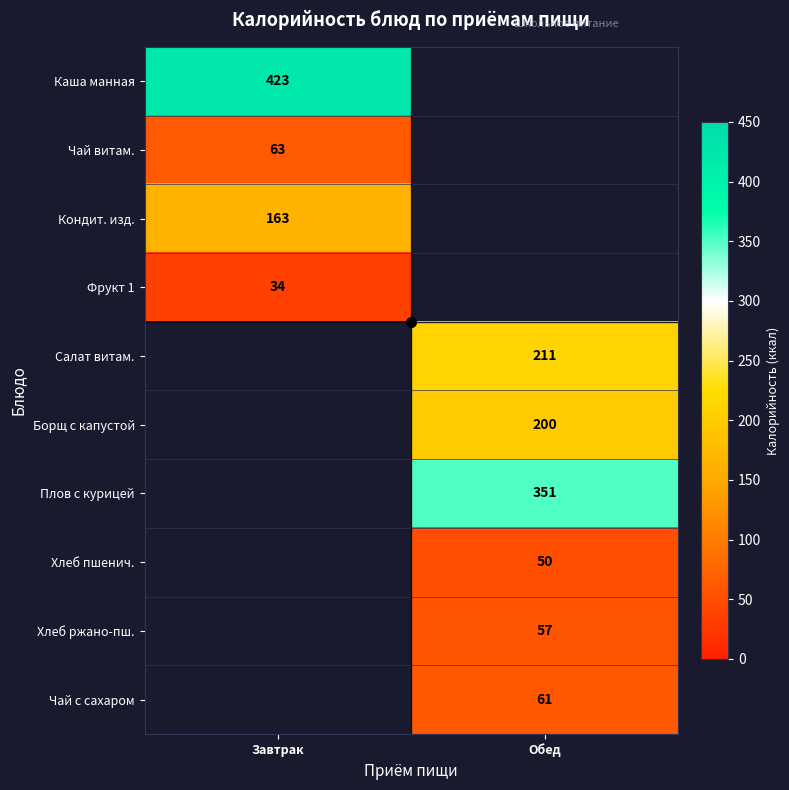

Count the number of data series in this chart.

10